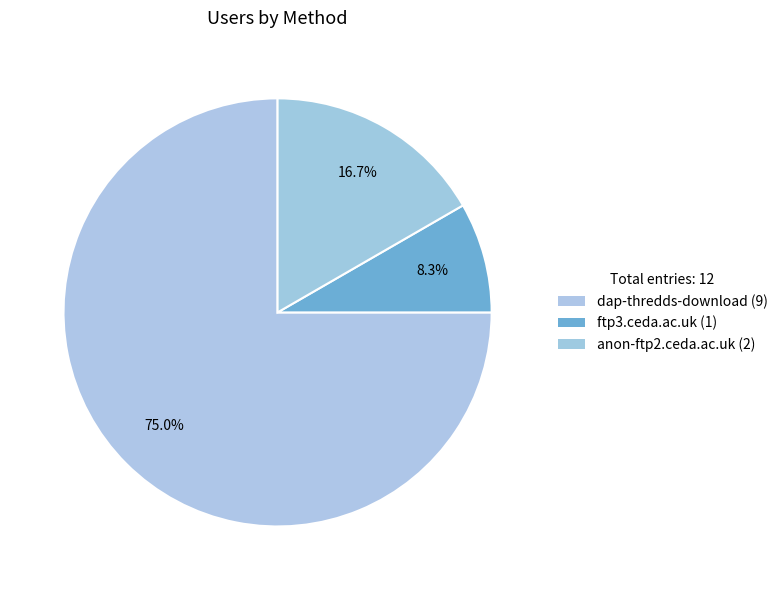

True or false: ftp3.ceda.ac.uk accounts for 8% of the total.

True